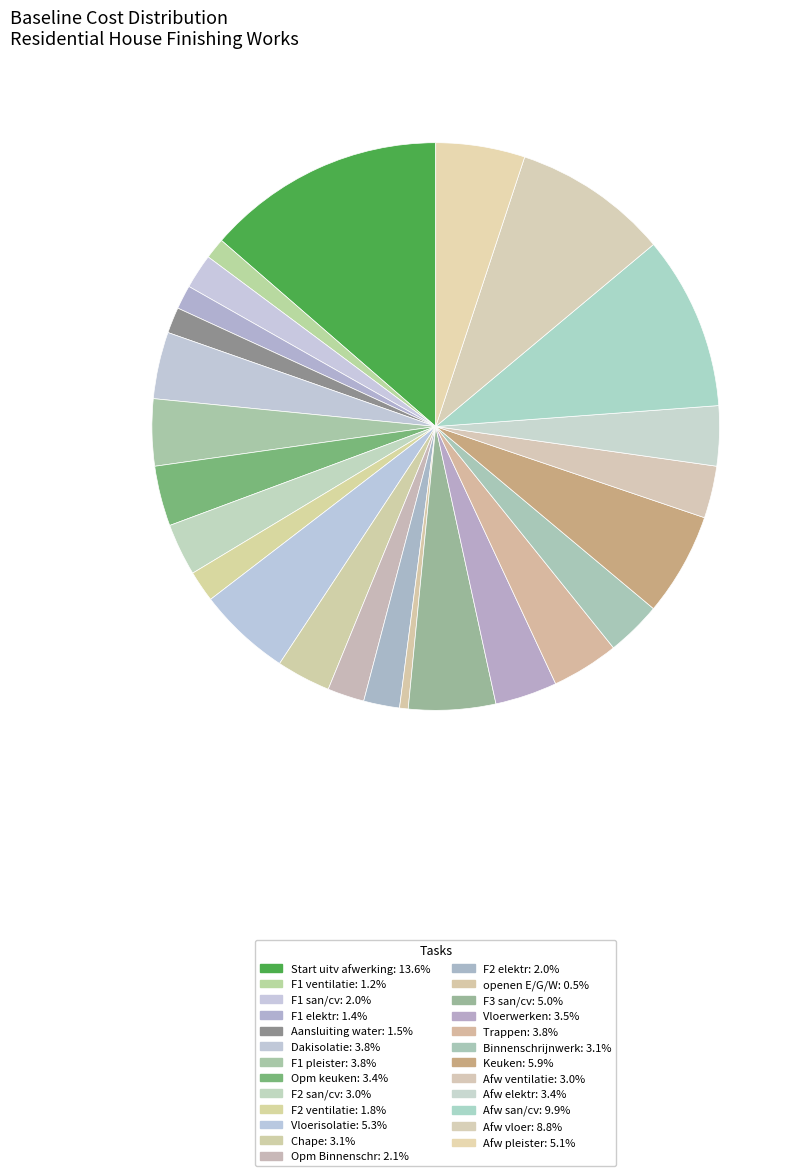

Is F2 san/cv the majority of the pie?

No